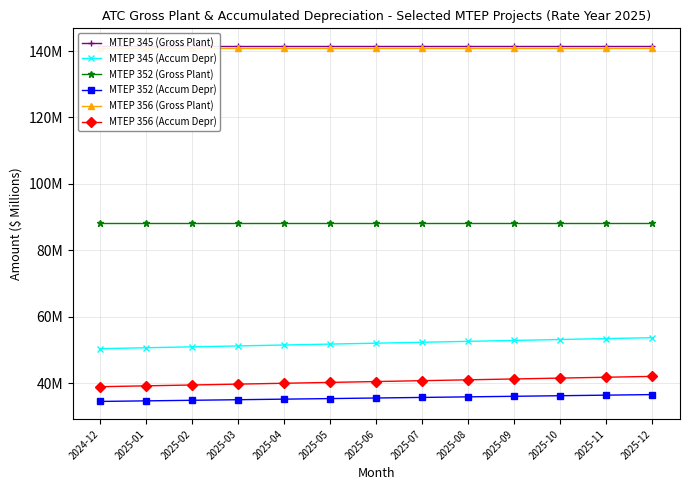

Is it true that MTEP 356 (Gross Plant) equals 140.8 at 2025-12?

True